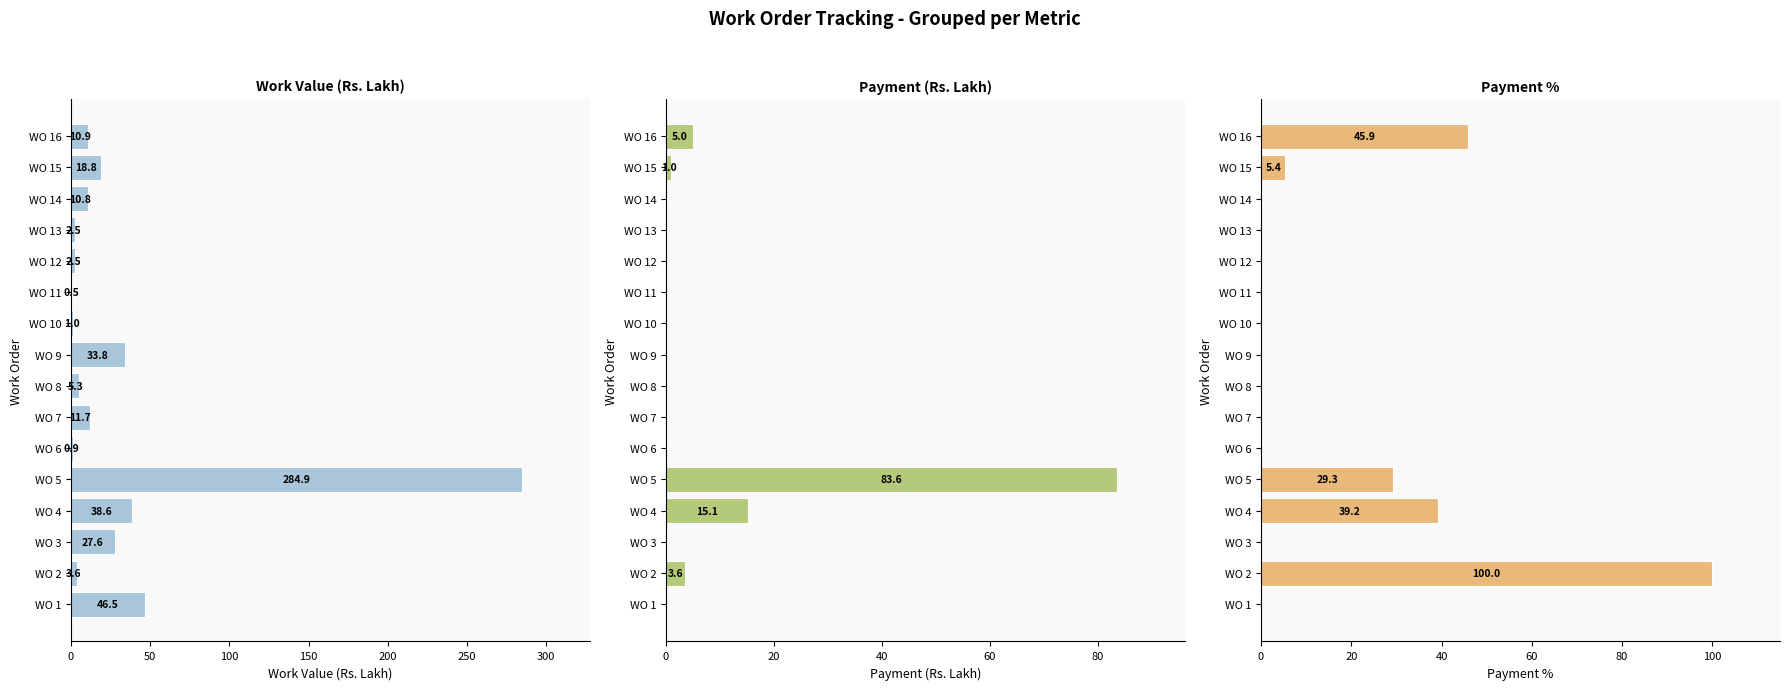

Which series has the widest spread of values?

Work Value (Rs. Lakh)